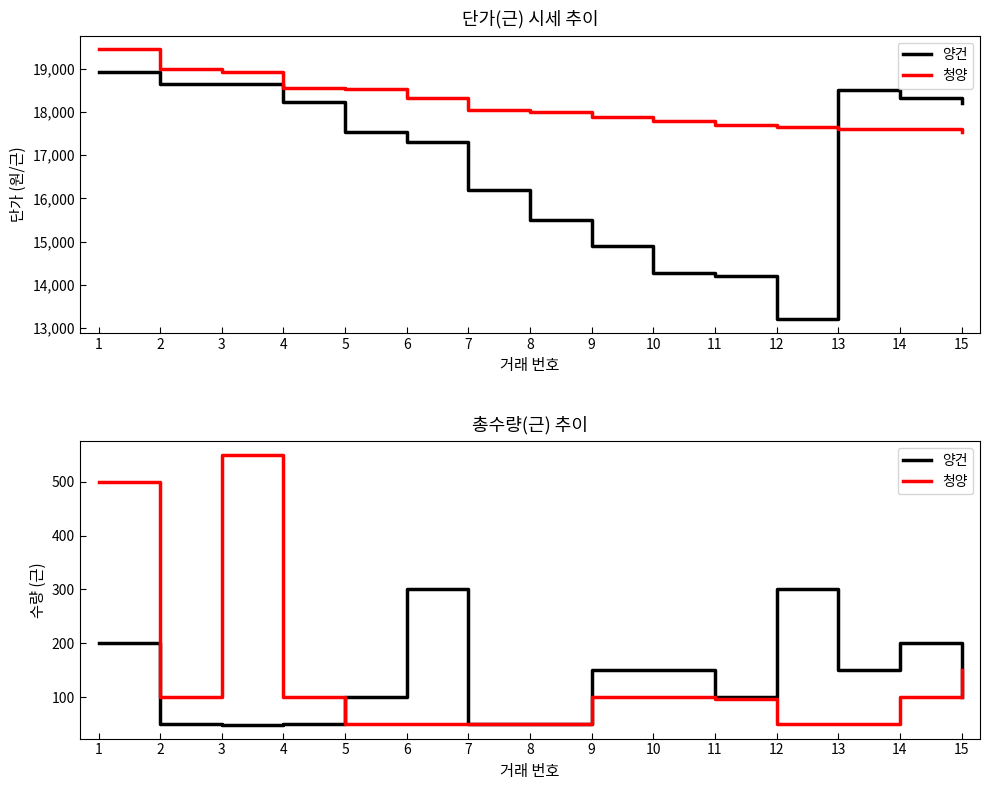

At which label does 청양 first exceed 100?

1